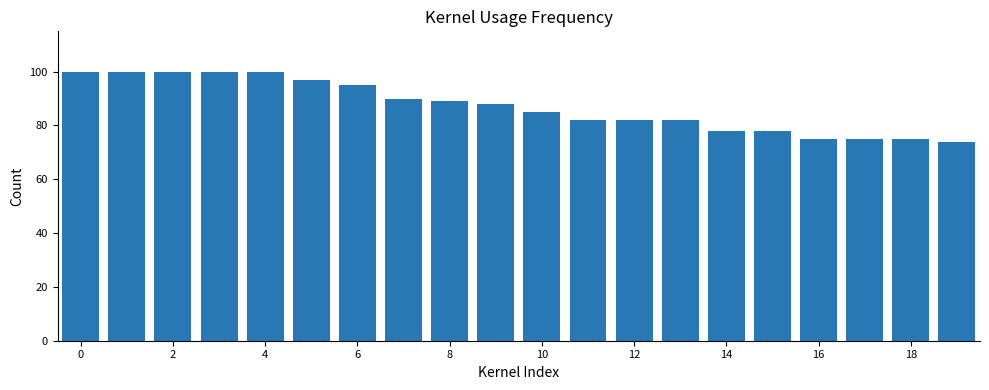

How many values are between 78 and 100?

16